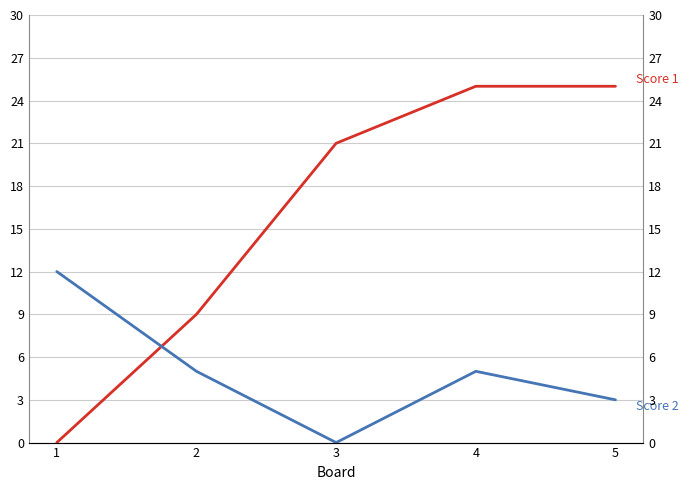

True or false: Score 2 has more than 0 points higher than both neighbors.

True